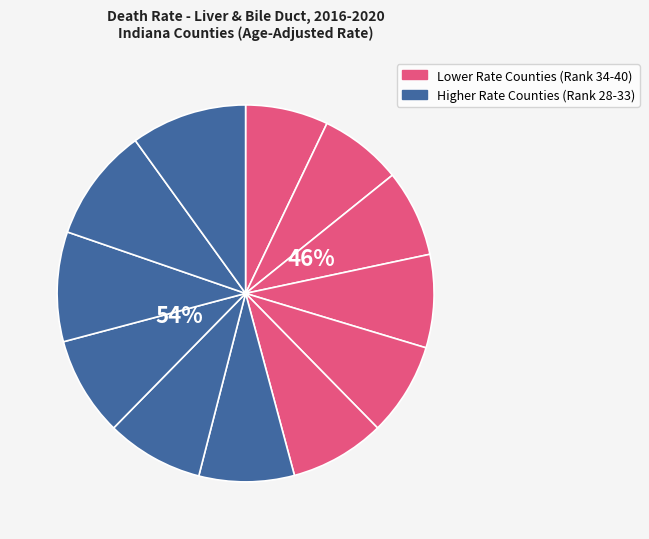

To the nearest percent, what is the combined percentage of Warrick County and LaPorte County?

17%